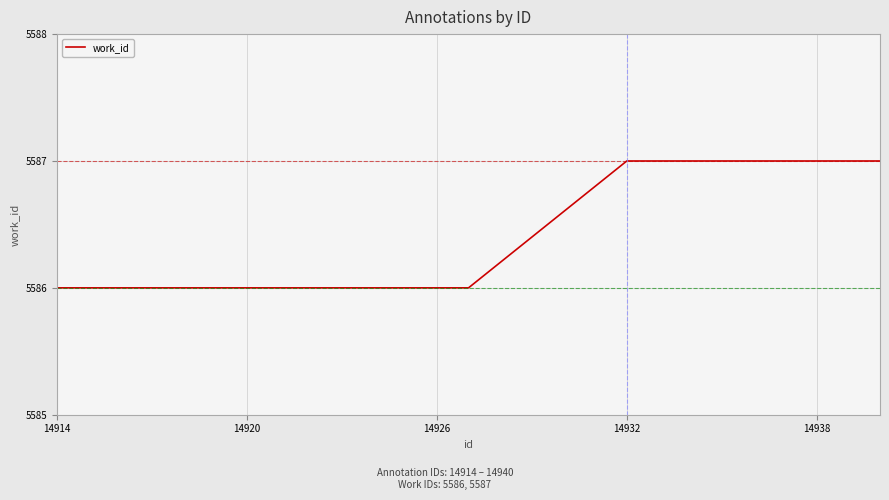

What is the maximum value shown in the chart?

5587